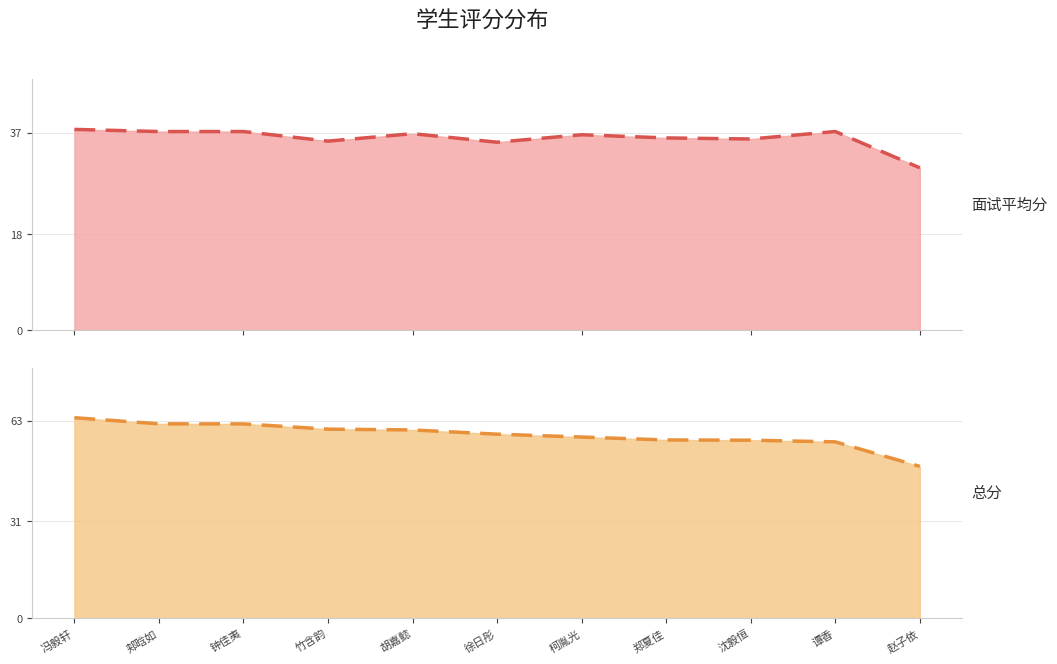

List the series in order of their peak value, highest first.

总分 (曲线), 面试平均分 (曲线)